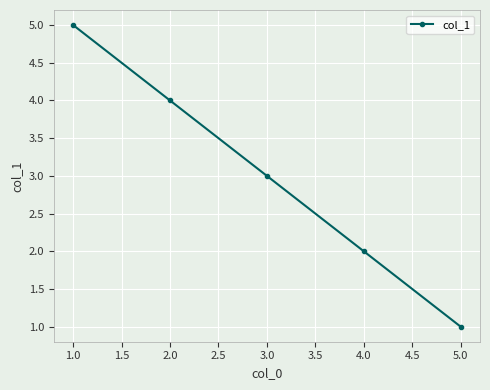

What is the difference between the maximum and minimum values?

4